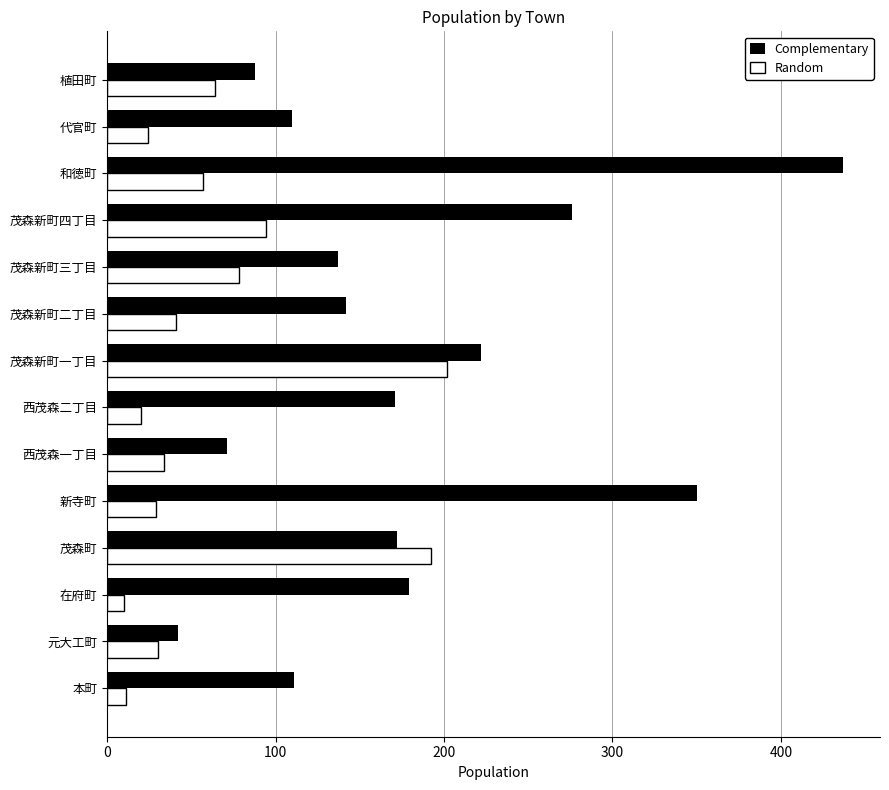

List the series in order of their peak value, lowest first.

Random, Complementary